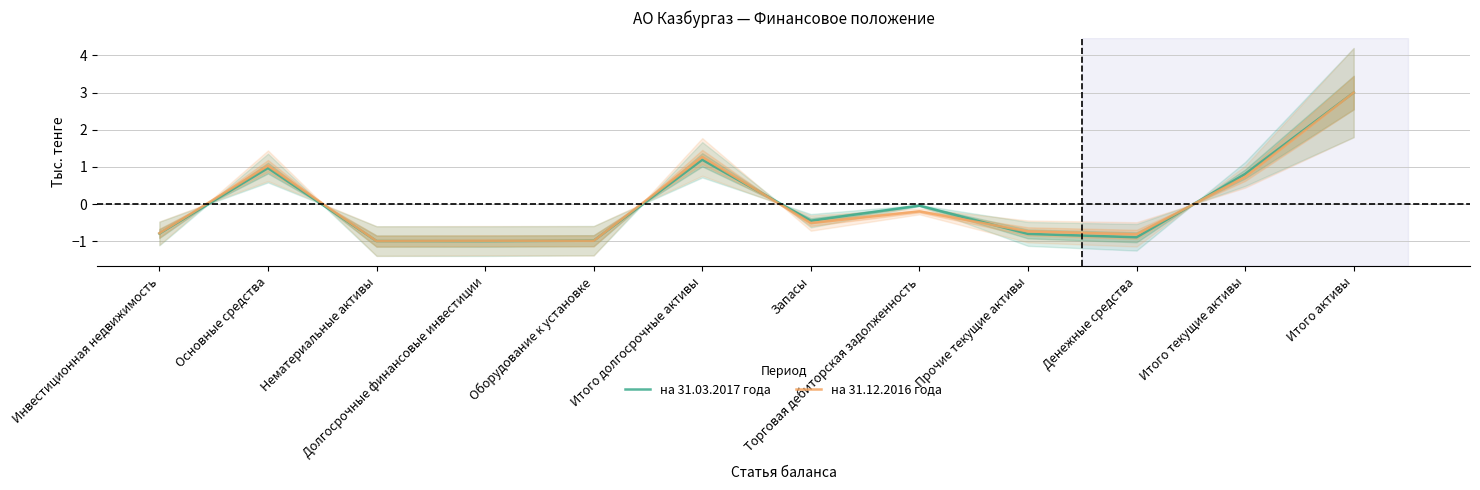

What is the highest value of the на 31.03.2017 года series?

3.0